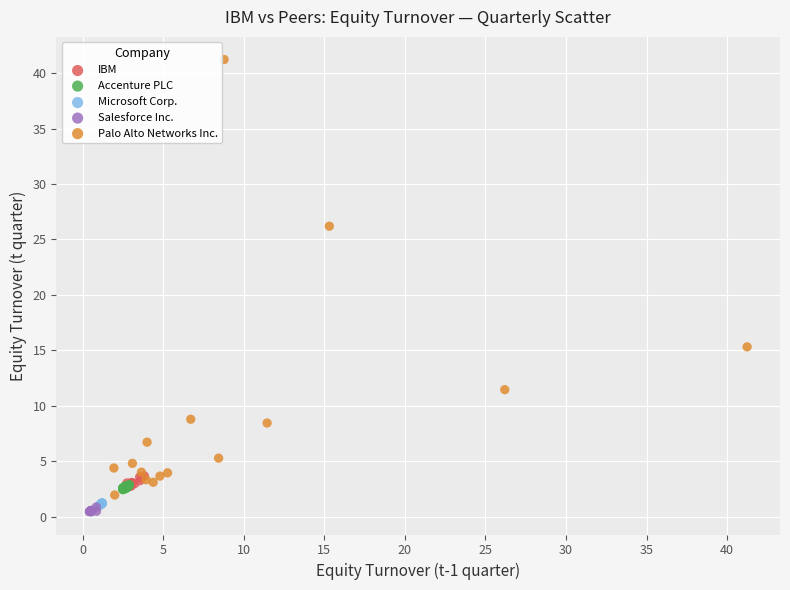

Which series reaches the maximum Y coordinate?

Palo Alto Networks Inc.